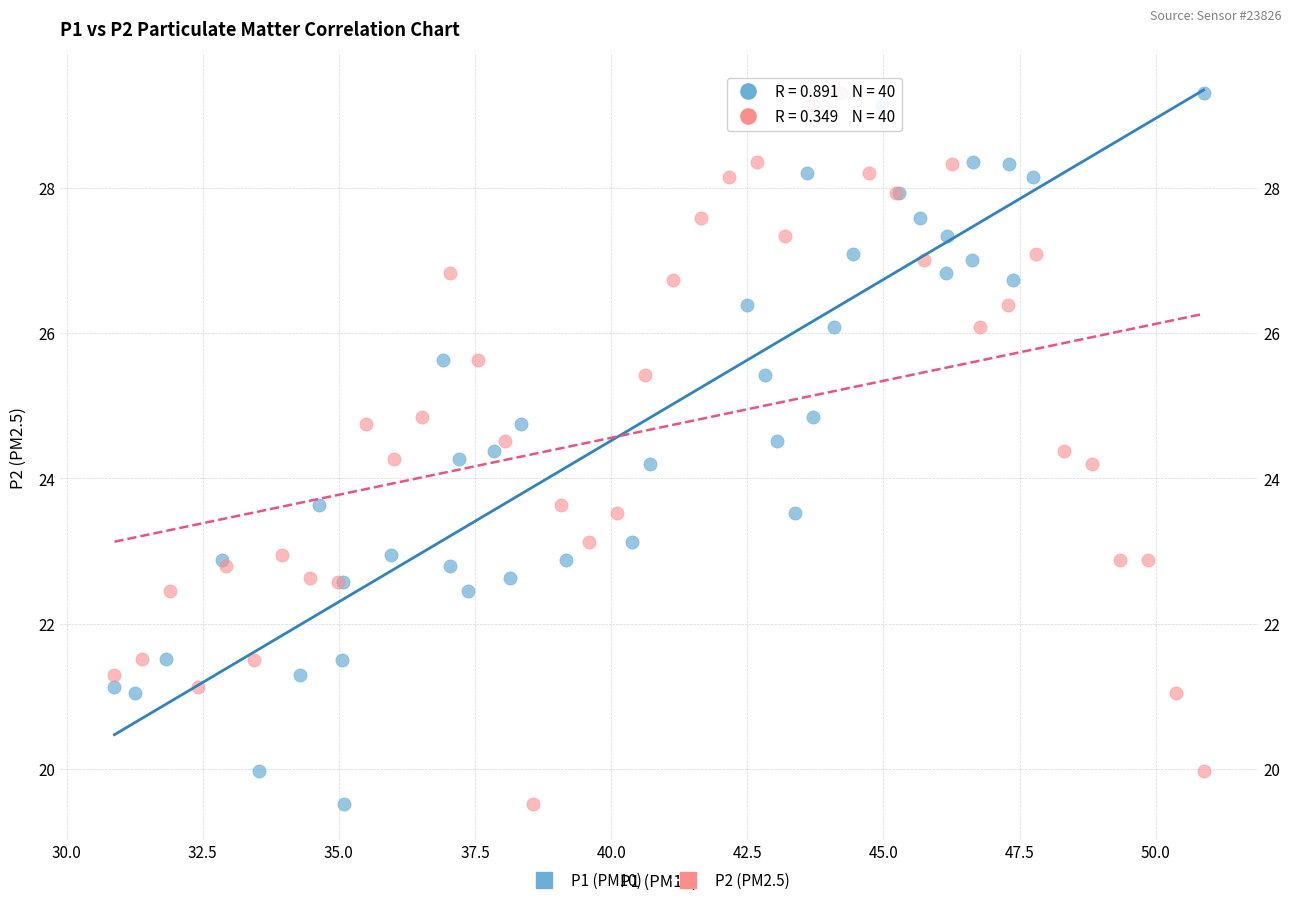

What are all the series names shown in the legend?

P1 (PM10), P2 (PM2.5)